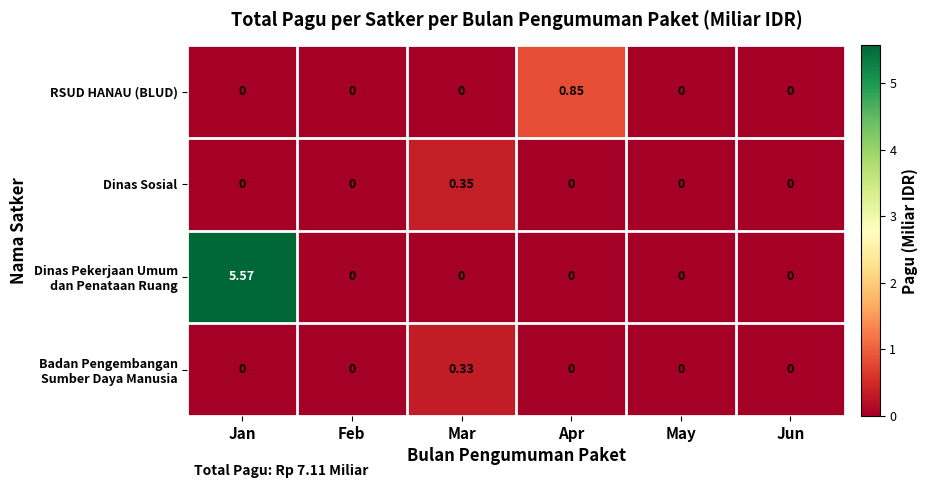

At which category is the sum across all series the highest?

Jan